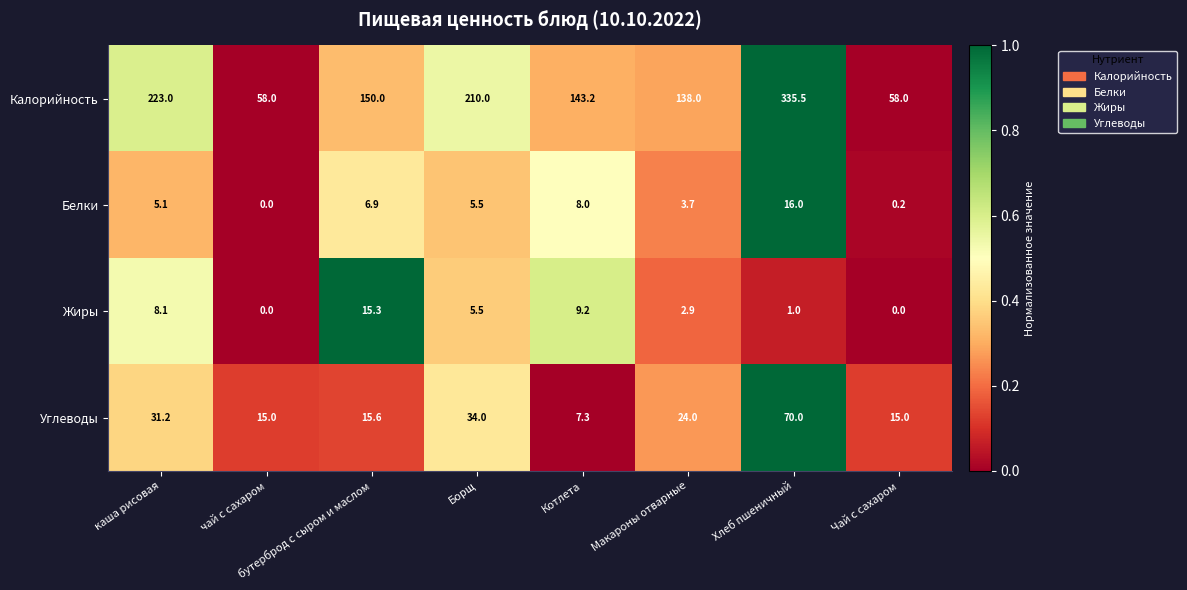

What is the difference between the highest and lowest values at чай с сахаром?

58.0